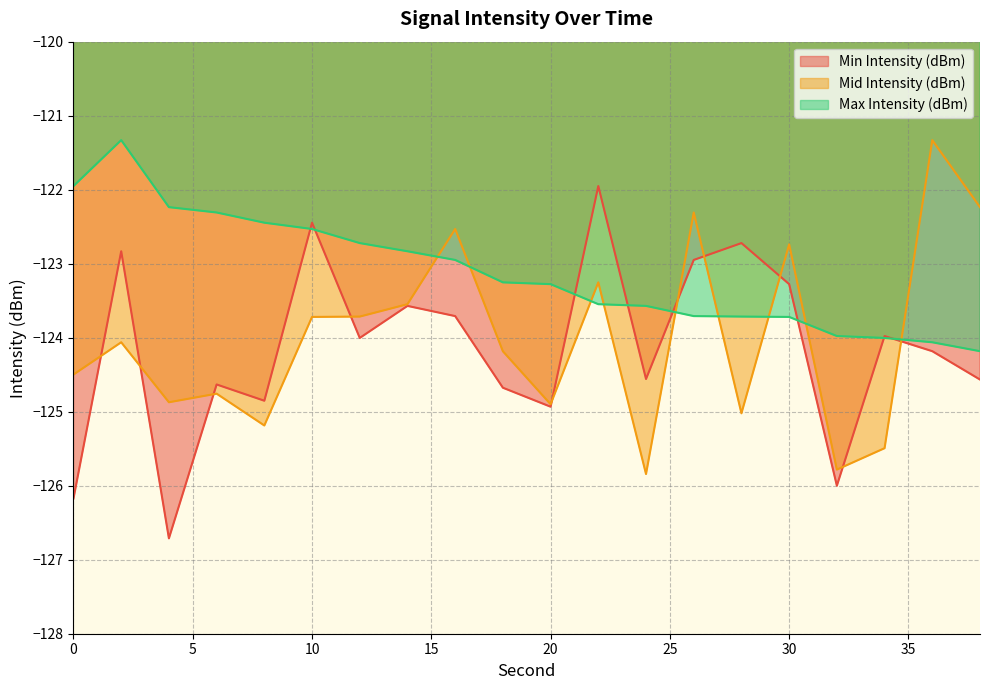

At which label does Mid Intensity (dBm) reach its peak?

36